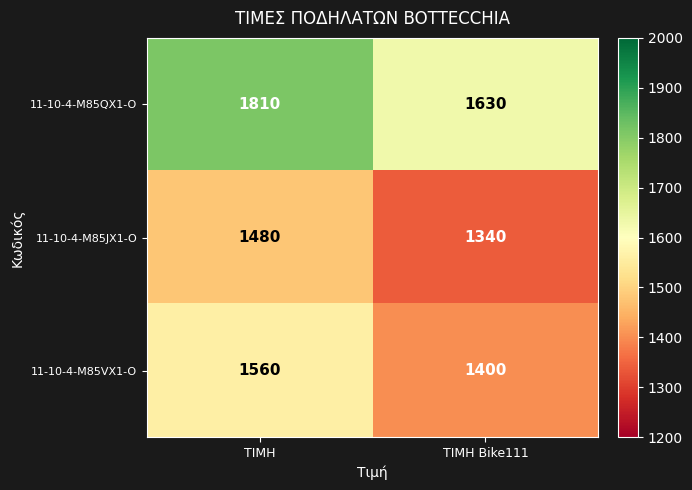

True or false: 11-10-4-M85JX1-O has a value of 1340 at ΤΙΜΗ Bike111.

True